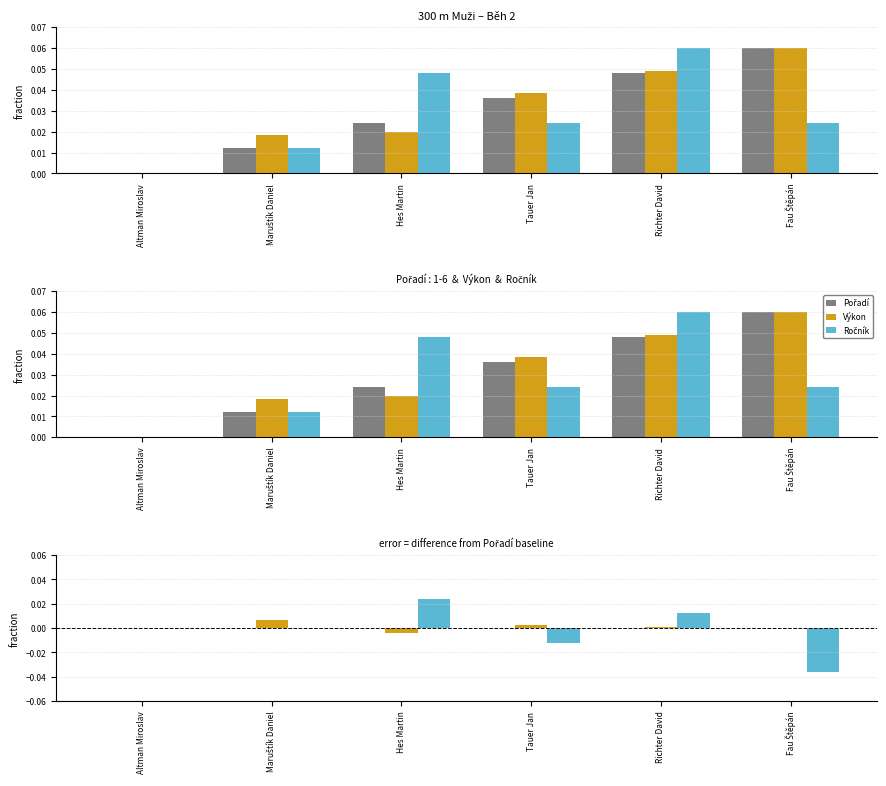

What is the label of the 6th bar from the left?

Fau Štěpán